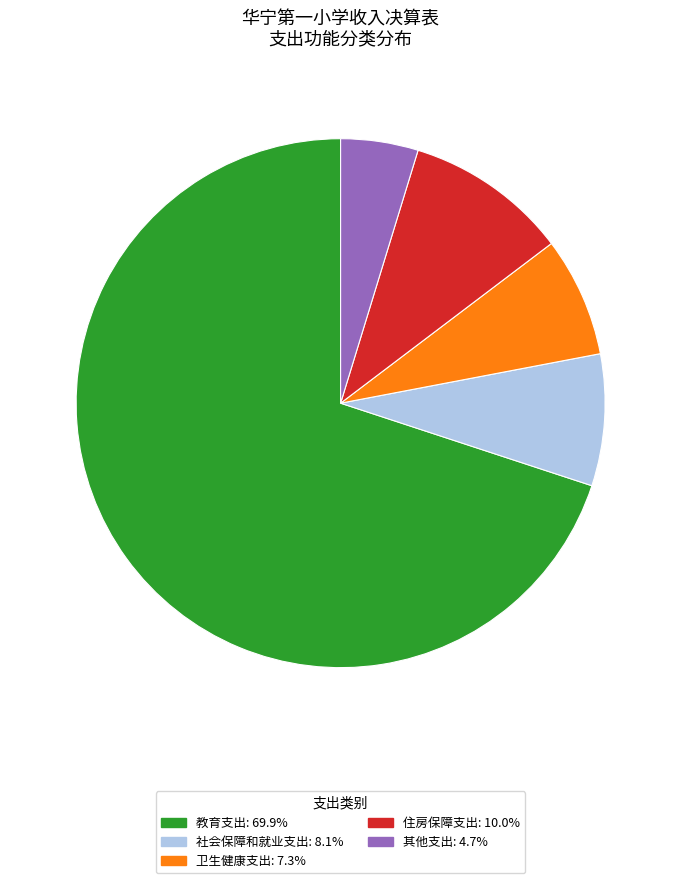

True or false: 其他支出 accounts for 13% of the total.

False